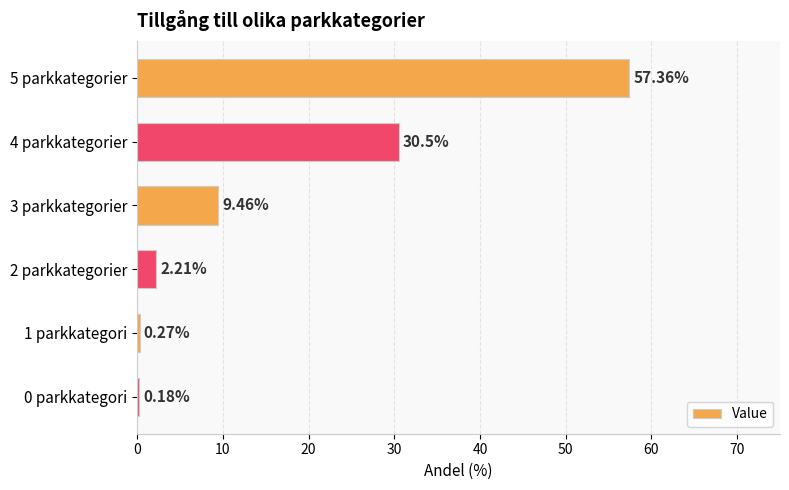

What is the sum of all values?

100.0